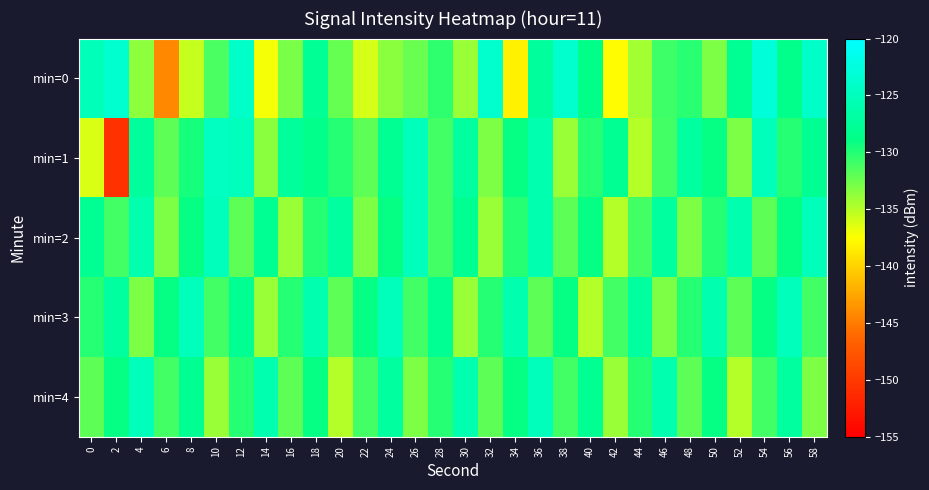

At which category is the sum across all series the highest?

36